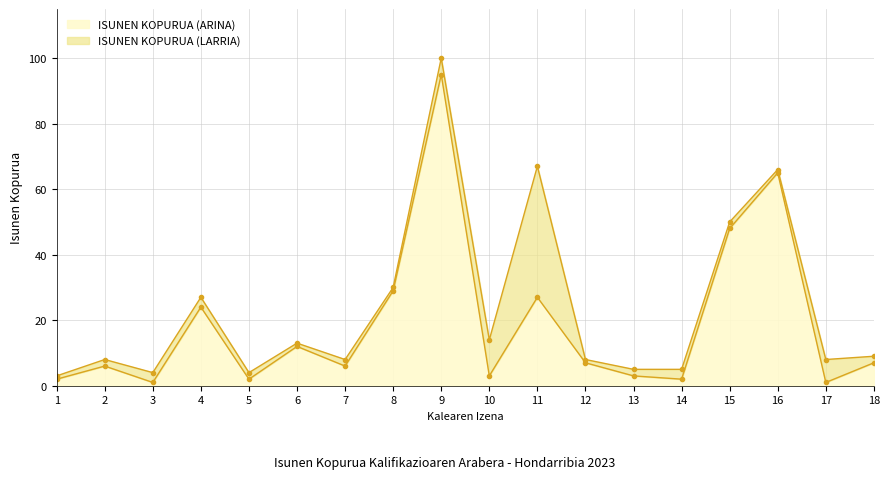

What is the difference between the maximum and minimum values?

94